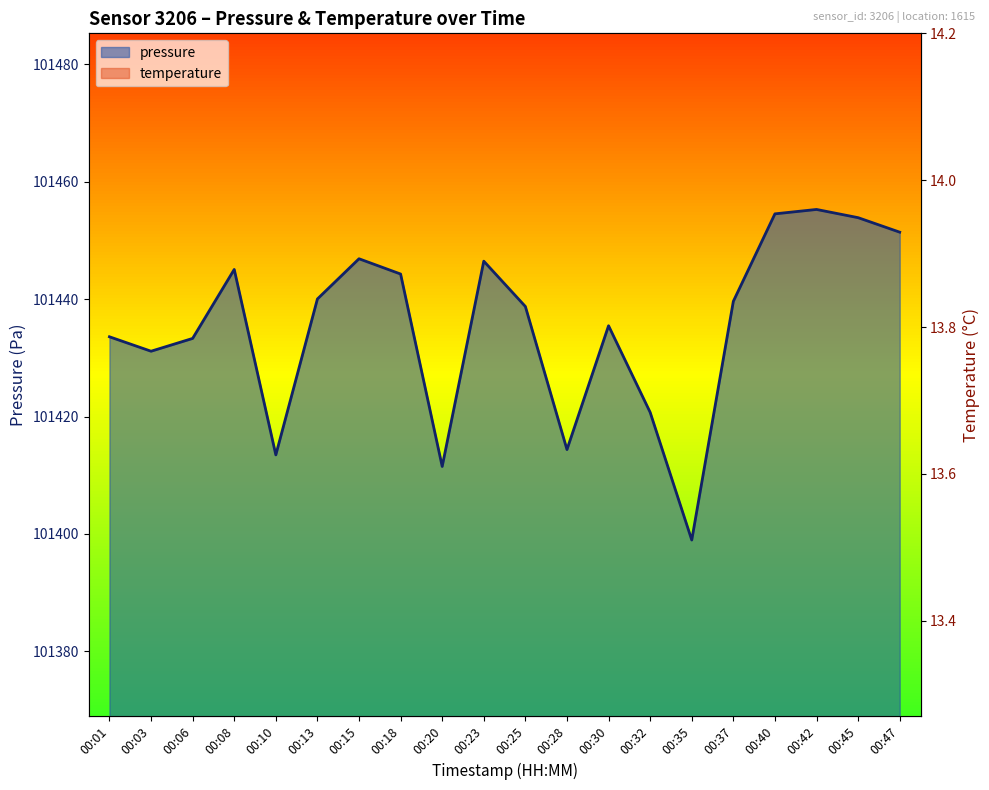

What is the value of the pressure point at the 9th from the left?

101411.5